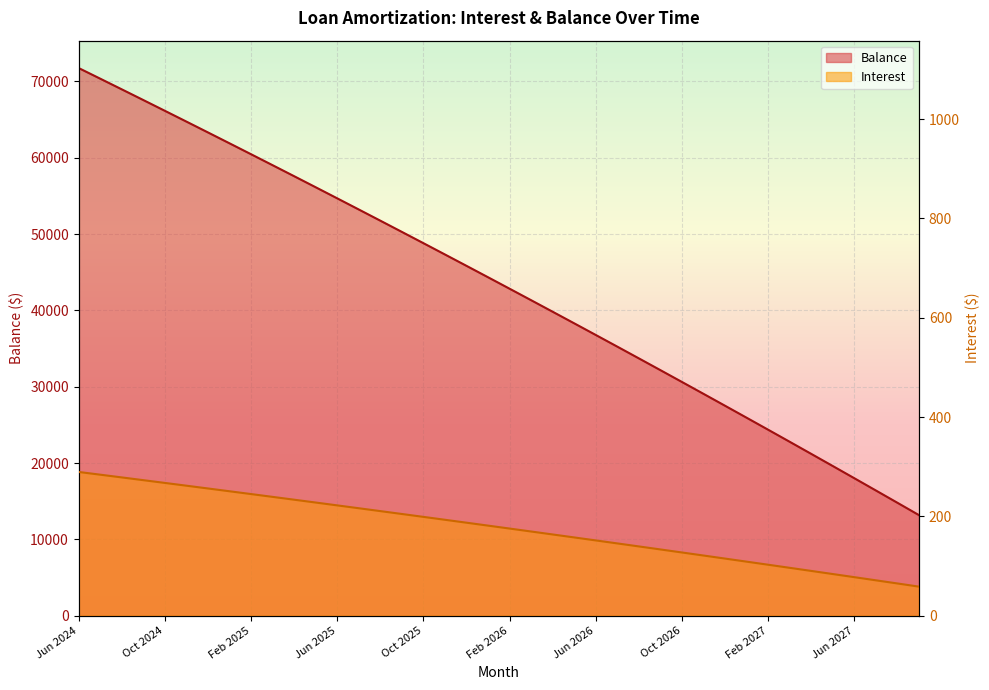

What is the label of the 16th point from the right?

Jun 2026